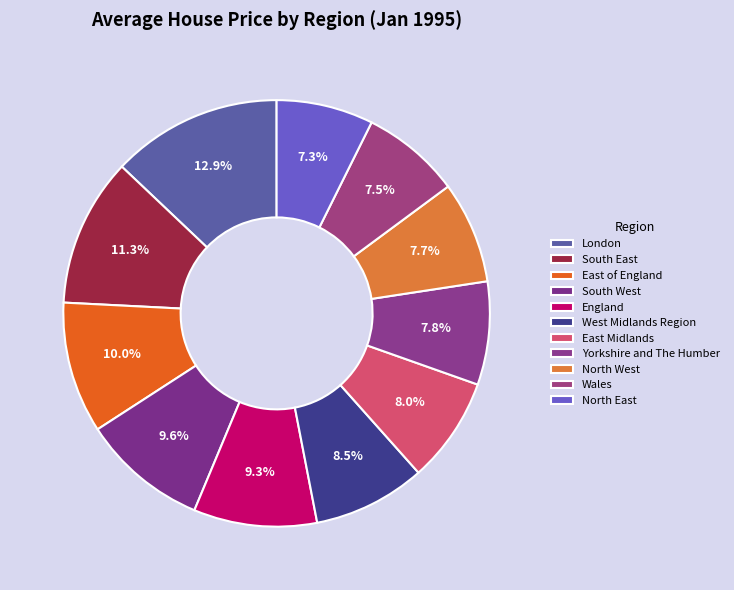

Is there any slice that represents more than half of the pie?

No